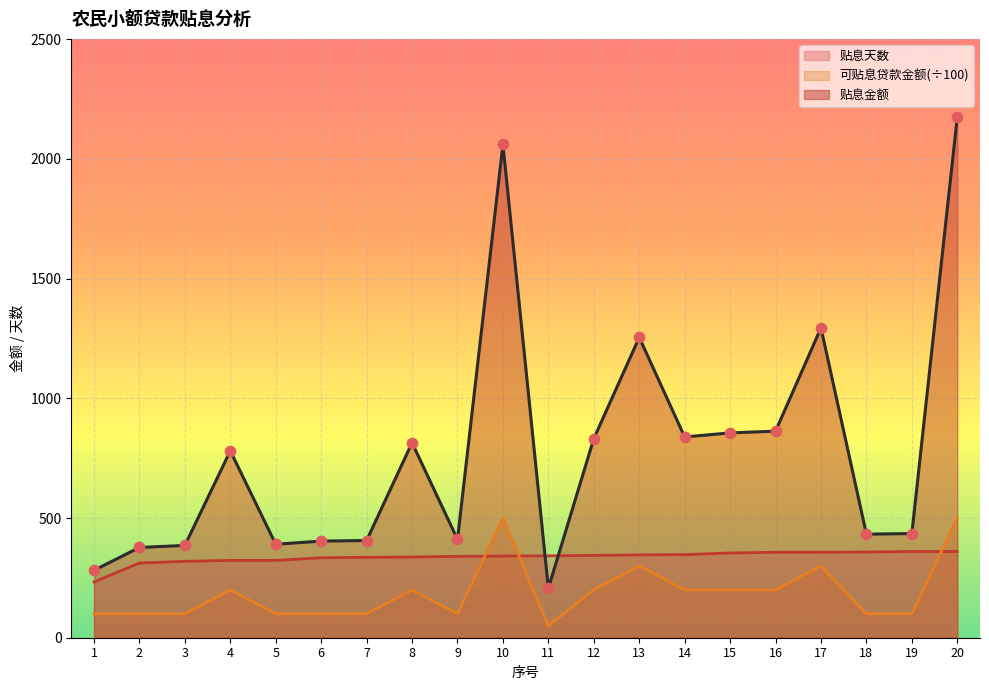

Which series reaches the maximum Y coordinate?

贴息金额